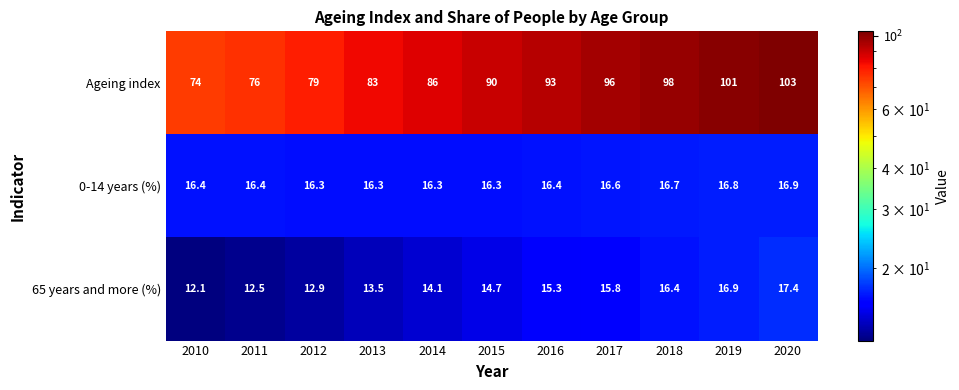

Which series changed the most between 2011 and 2019?

Ageing index